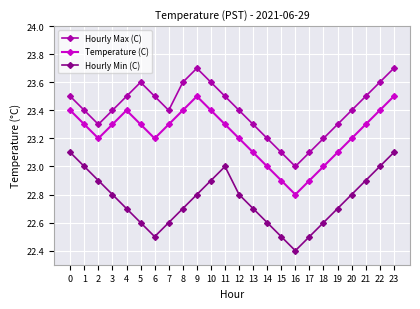

At which category does the chart reach its minimum across all series?

16